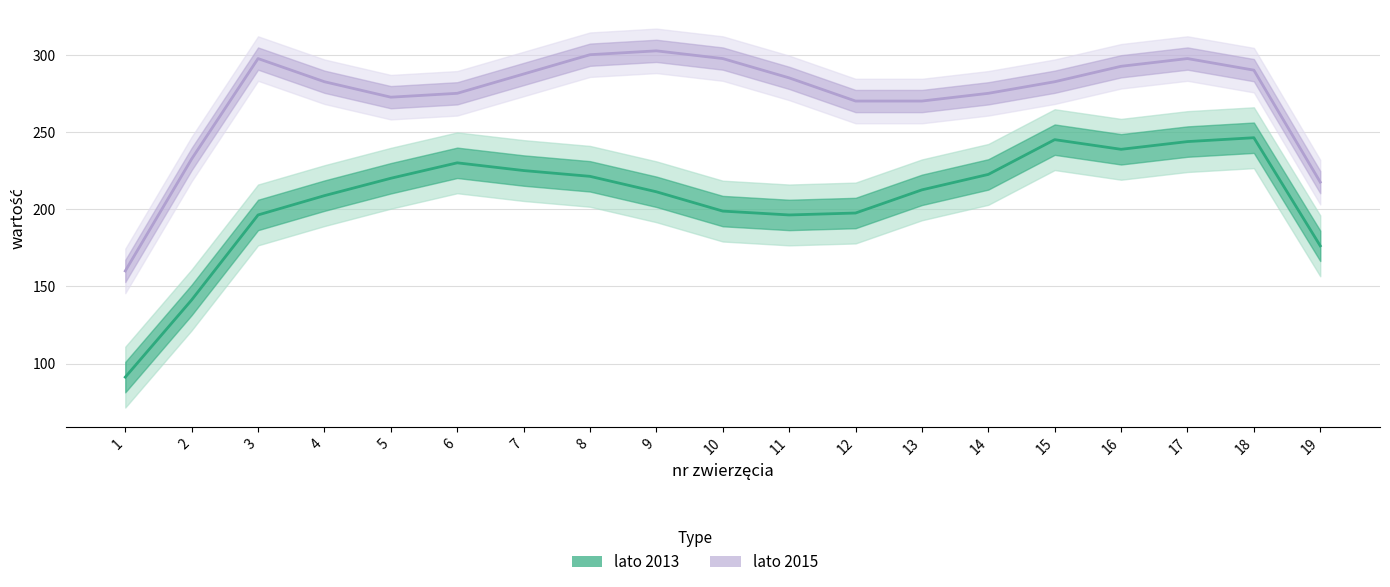

What is the difference between the maximum and minimum values in the lato 2013 series?

155.0